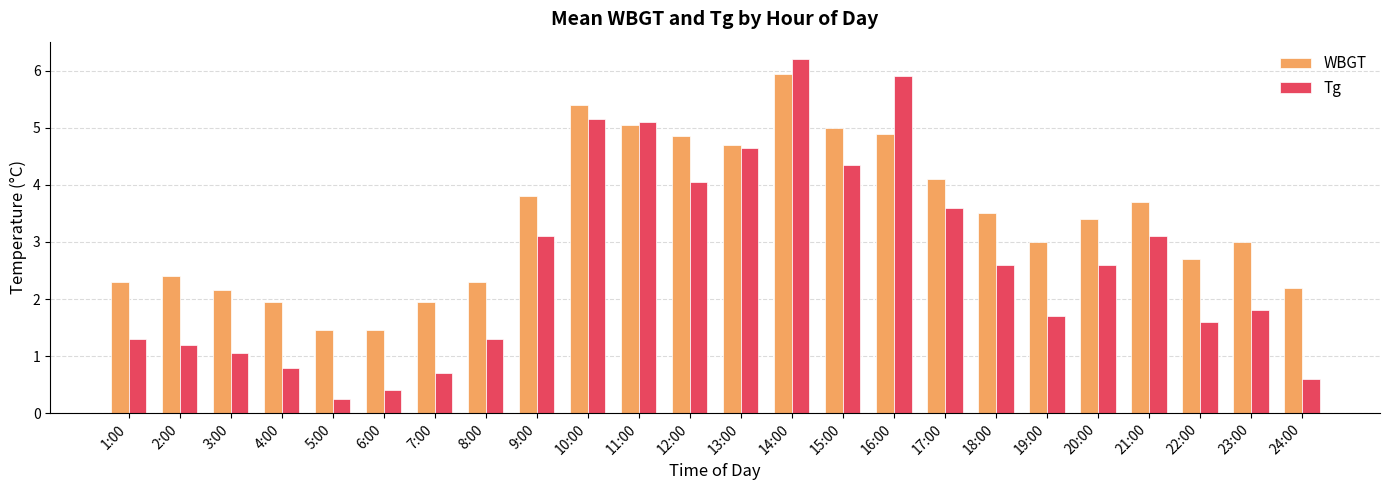

At which category is the sum across all series the highest?

14:00